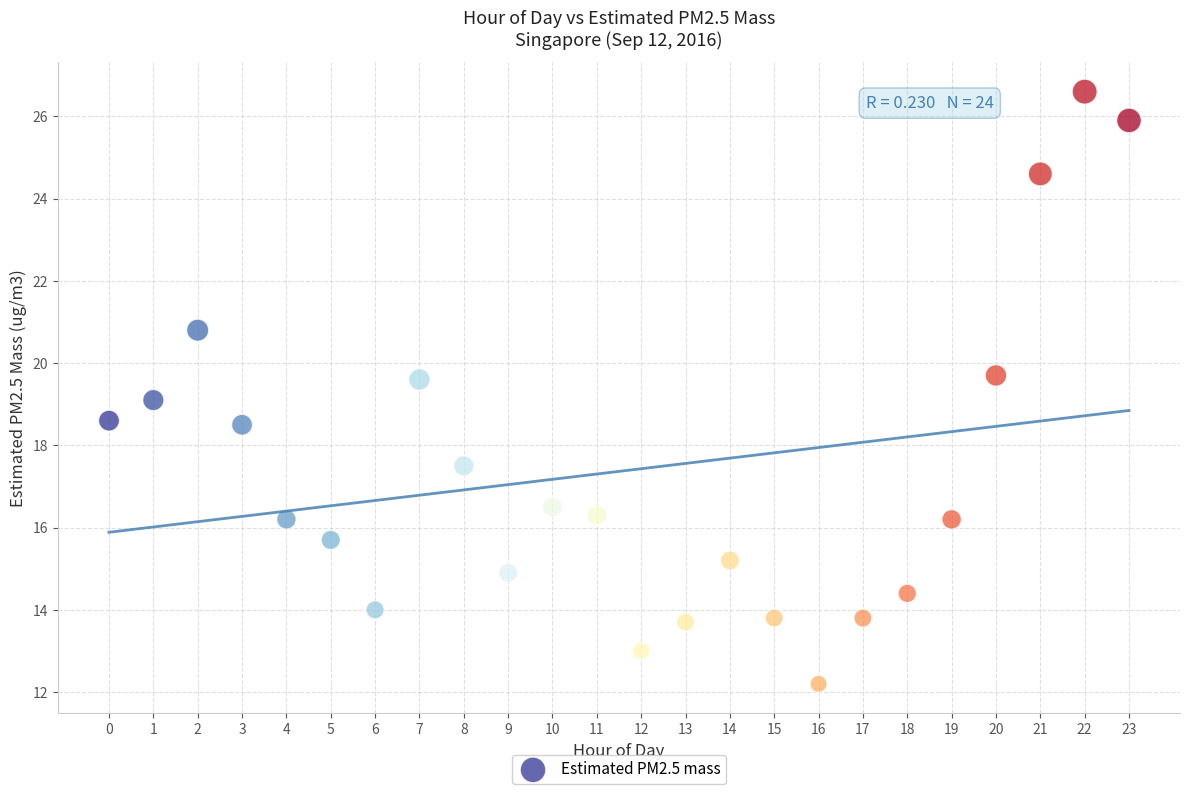

What is the range of Y values (max minus min)?

14.4